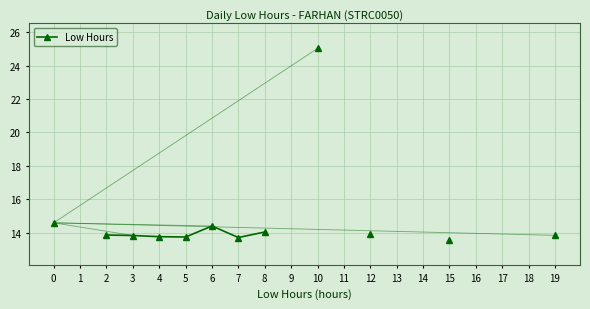

How many lines are shown in the chart?

1